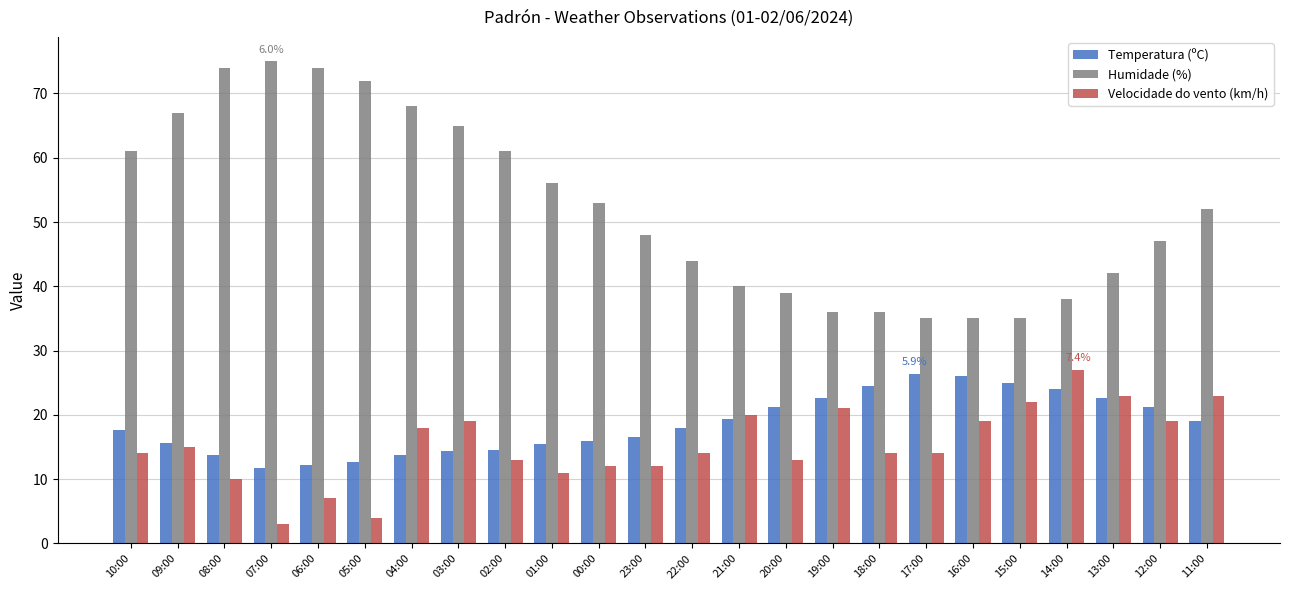

At 14:00, list the series in order from largest to smallest.

Humidade (%), Velocidade do vento (km/h), Temperatura (ºC)